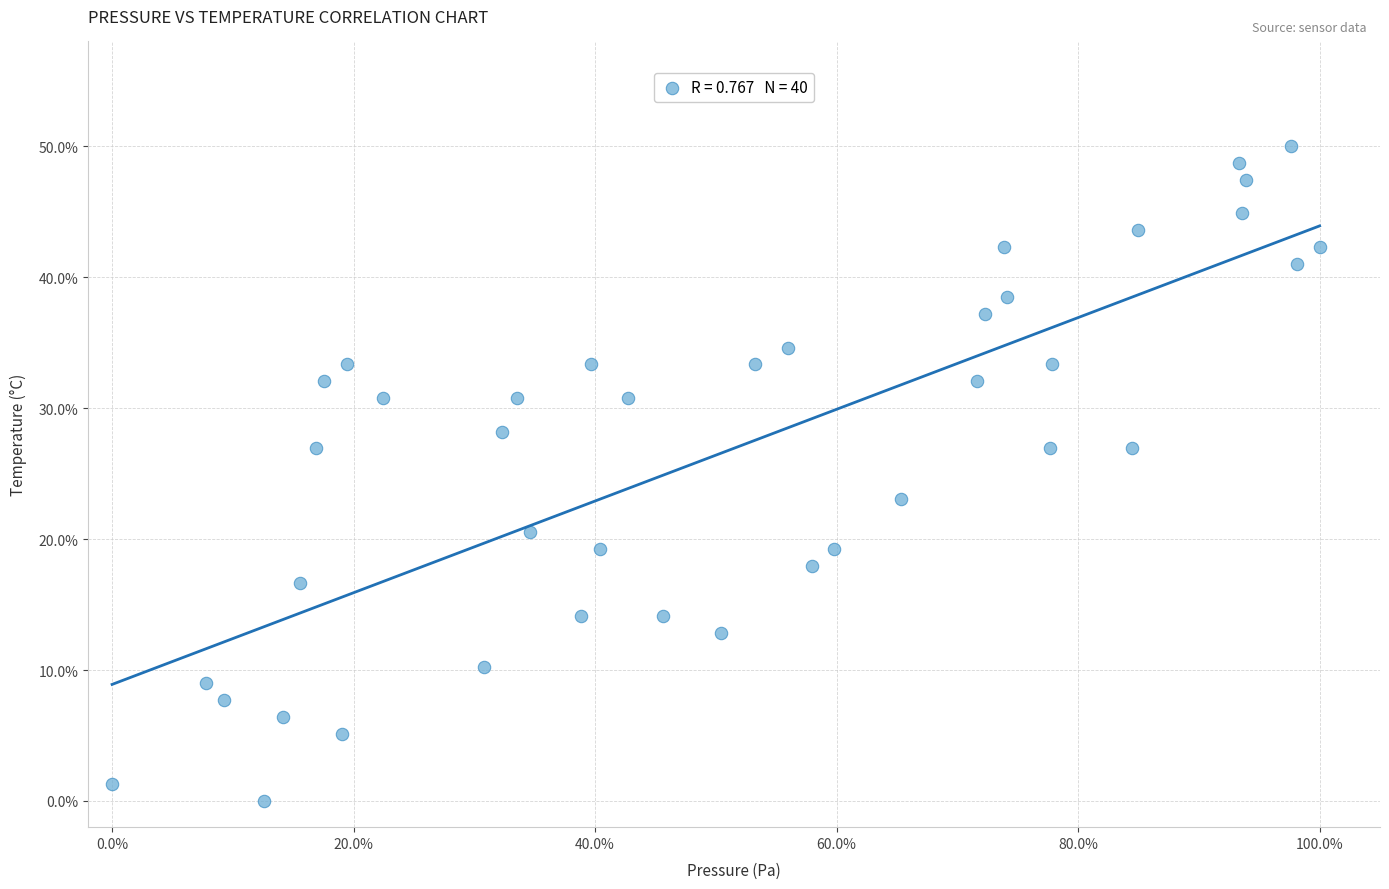

What is the range of X values (max minus min)?

100.0